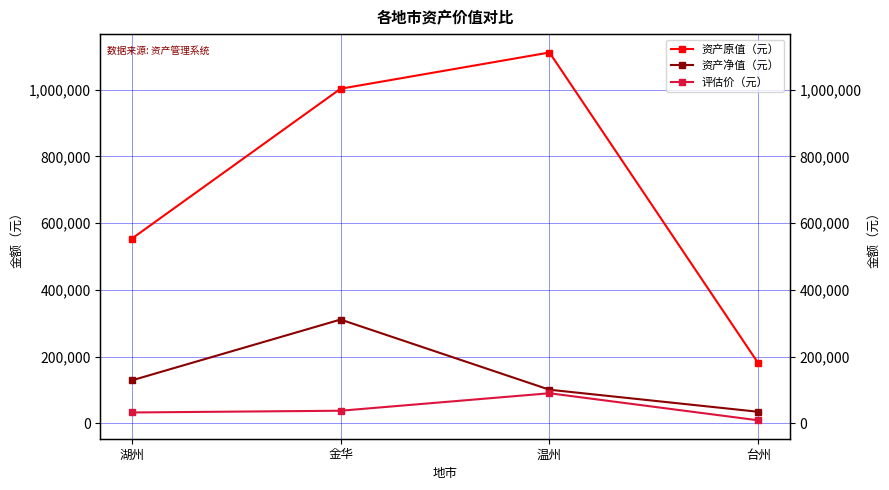

How many values in the 评估价（元） series are below 37503?

2